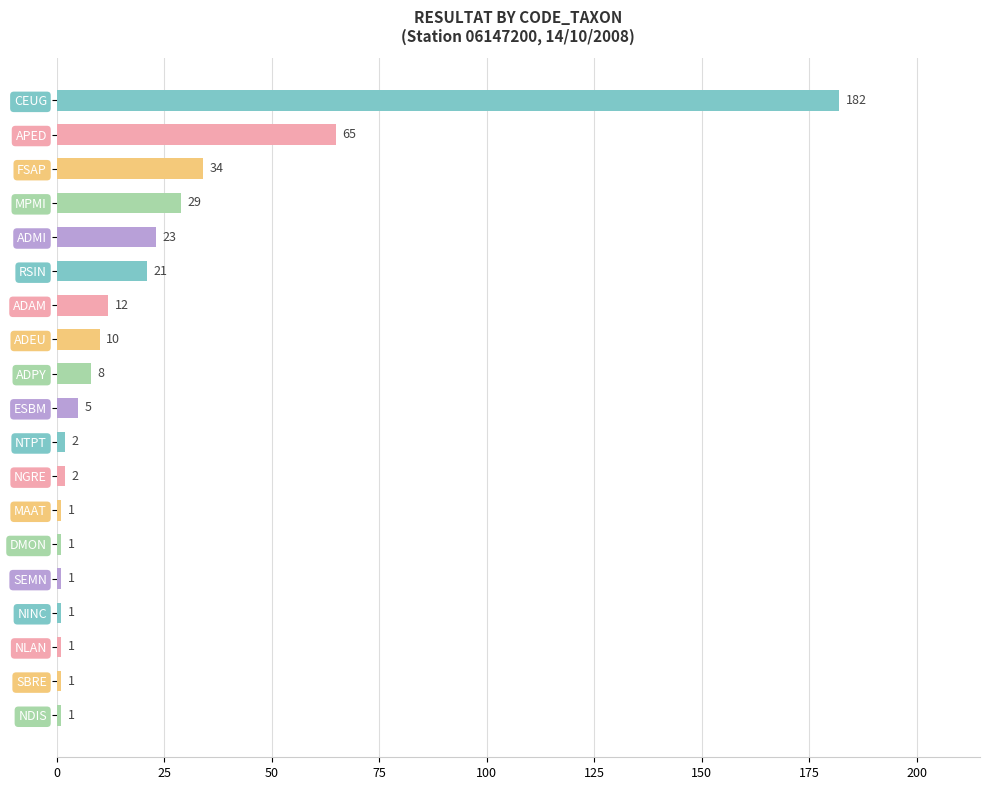

What is the difference between the maximum and second lowest values?

181